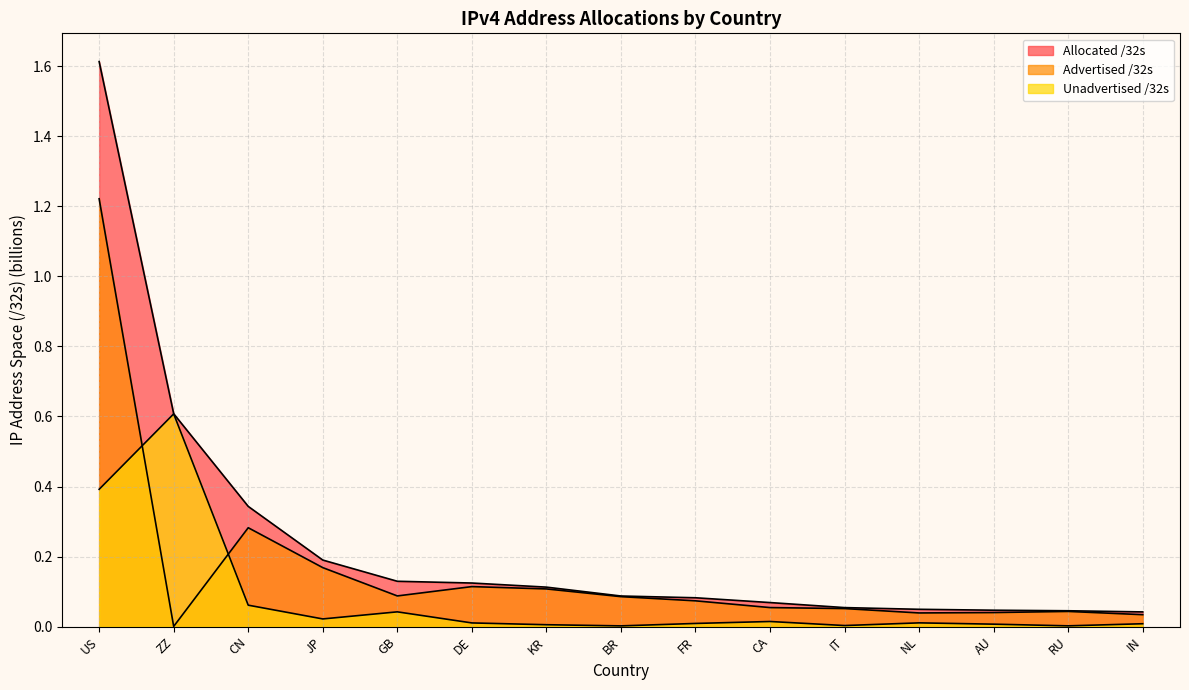

Does the chart display data point markers on the line(s)?

No